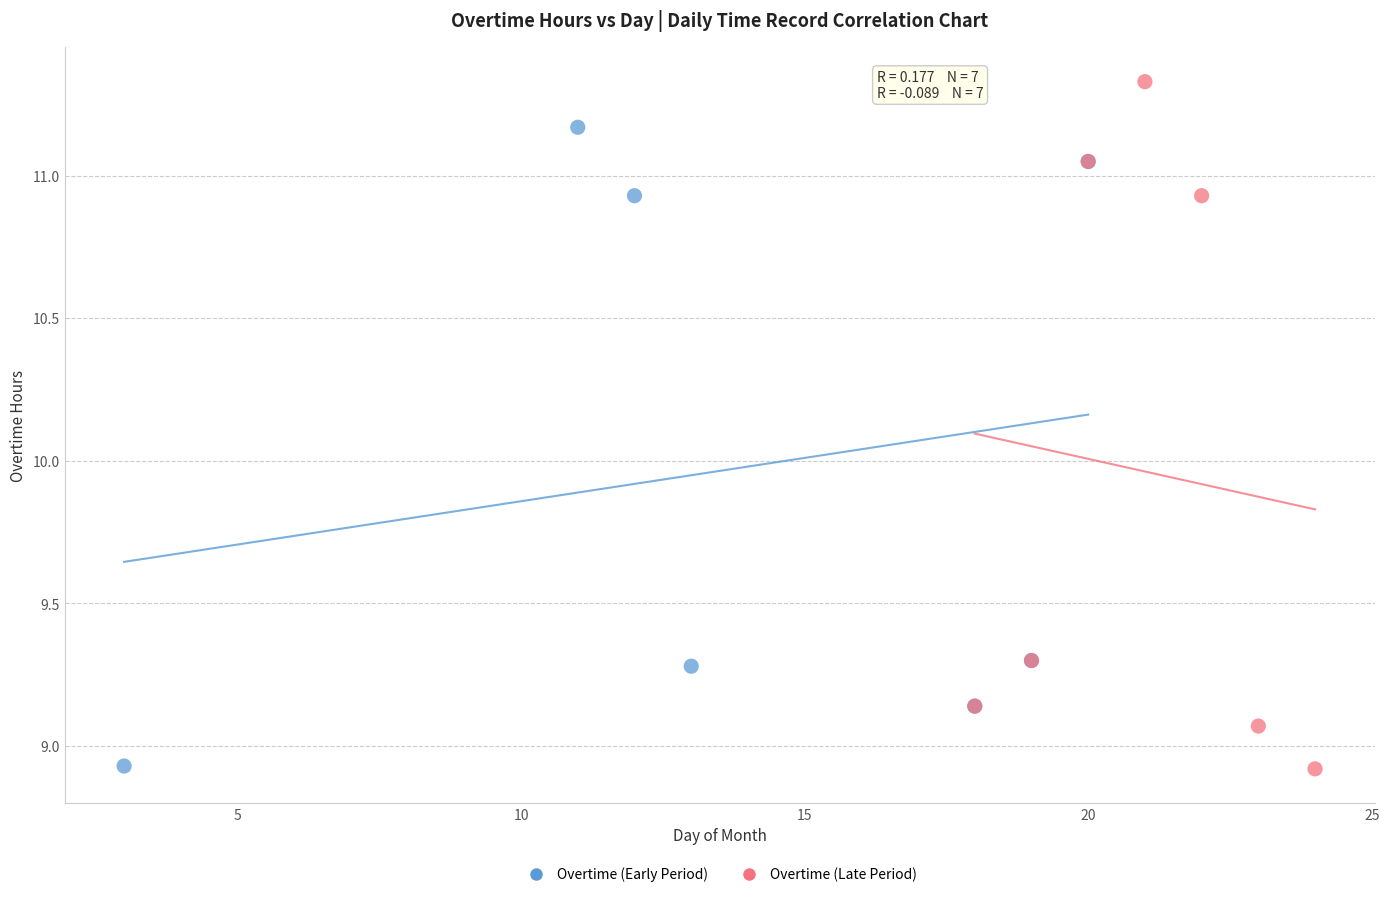

Which series contains the highest Y value?

Overtime (Late Period)